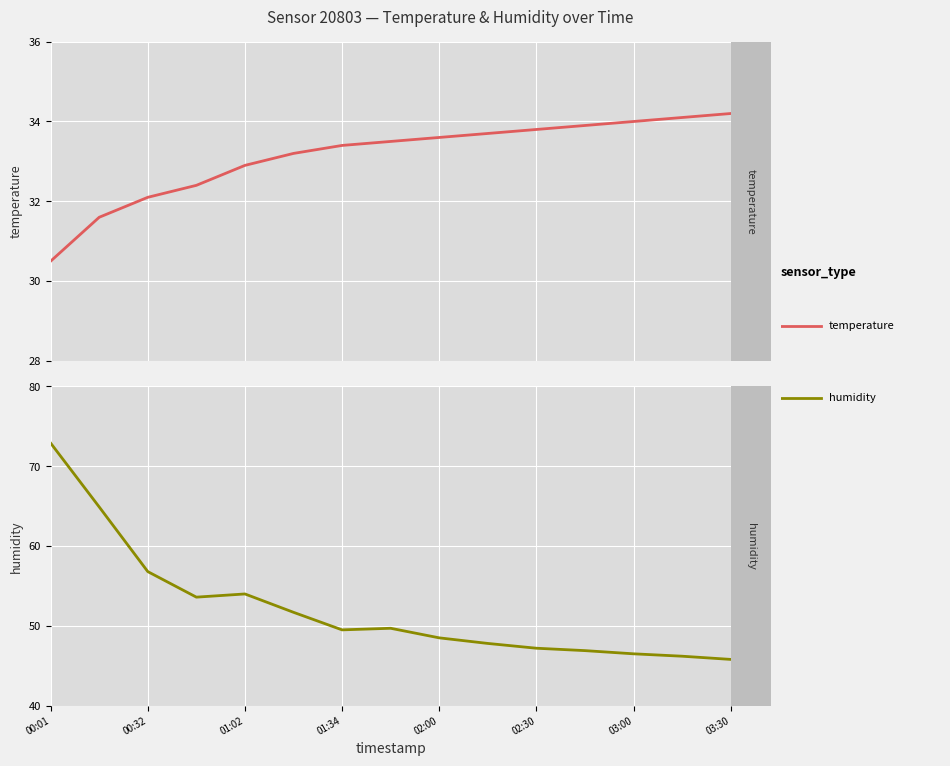

What is the difference between the second highest and minimum values in the temperature series?

3.6